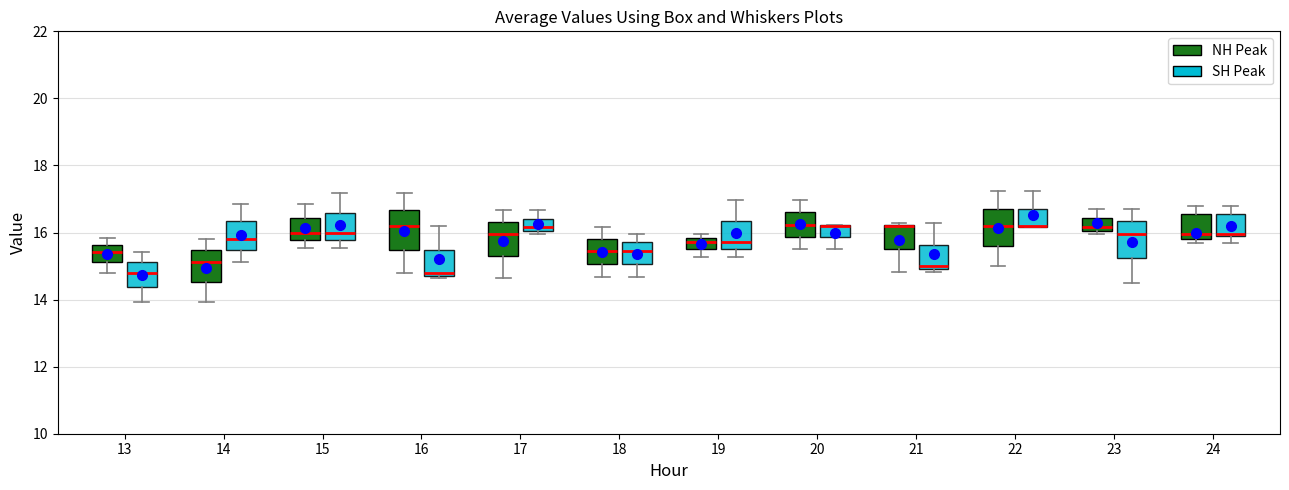

Reading left to right, read every box against the y-axis: the position of its median line, the range the box covers, and the ends of its whiskers. The values are not printed on the chart, so give them approximately, as read against the axis.

13 (NH Peak): median 15.4, box 15.2 to 15.6, whiskers 14.8 to 15.8
13 (SH Peak): median 14.8, box 14.4 to 15.2, whiskers 14.0 to 15.4
14 (NH Peak): median 15.2, box 14.6 to 15.4, whiskers 14.0 to 15.8
14 (SH Peak): median 15.8, box 15.4 to 16.4, whiskers 15.2 to 16.8
15 (NH Peak): median 16.0, box 15.8 to 16.4, whiskers 15.6 to 16.8
15 (SH Peak): median 16.0, box 15.8 to 16.6, whiskers 15.6 to 17.2
16 (NH Peak): median 16.2, box 15.4 to 16.6, whiskers 14.8 to 17.2
16 (SH Peak): median 14.8 (just above the box's lower edge), box 14.8 to 15.4, whiskers 14.6 to 16.2
17 (NH Peak): median 16.0, box 15.2 to 16.4, whiskers 14.6 to 16.6
17 (SH Peak): median 16.2, box 16.0 to 16.4, whiskers 16.0 (just below the box's lower edge) to 16.6
18 (NH Peak): median 15.4, box 15.0 to 15.8, whiskers 14.6 to 16.2
18 (SH Peak): median 15.4, box 15.0 to 15.8, whiskers 14.6 to 16.0
19 (NH Peak): median 15.8 (just below the box's upper edge), box 15.6 to 15.8, whiskers 15.2 to 16.0
19 (SH Peak): median 15.8, box 15.6 to 16.4, whiskers 15.2 to 17.0
20 (NH Peak): median 16.2, box 15.8 to 16.6, whiskers 15.6 to 17.0
20 (SH Peak): median 16.2 (drawn on the box's upper edge), box 15.8 to 16.2, whiskers 15.6 to 16.2
21 (NH Peak): median 16.2 (drawn on the box's upper edge), box 15.6 to 16.2, whiskers 14.8 to 16.2
21 (SH Peak): median 15.0 (just above the box's lower edge), box 15.0 to 15.6, whiskers 14.8 to 16.2
22 (NH Peak): median 16.2, box 15.6 to 16.8, whiskers 15.0 to 17.2
22 (SH Peak): median 16.2 (drawn on the box's lower edge), box 16.2 to 16.8, whiskers 16.2 to 17.2
23 (NH Peak): median 16.2, box 16.0 to 16.4, whiskers 16.0 (just below the box's lower edge) to 16.8
23 (SH Peak): median 16.0, box 15.2 to 16.4, whiskers 14.6 to 16.8
24 (NH Peak): median 16.0, box 15.8 to 16.6, whiskers 15.6 to 16.8
24 (SH Peak): median 16.0, box 15.8 to 16.6, whiskers 15.6 to 16.8